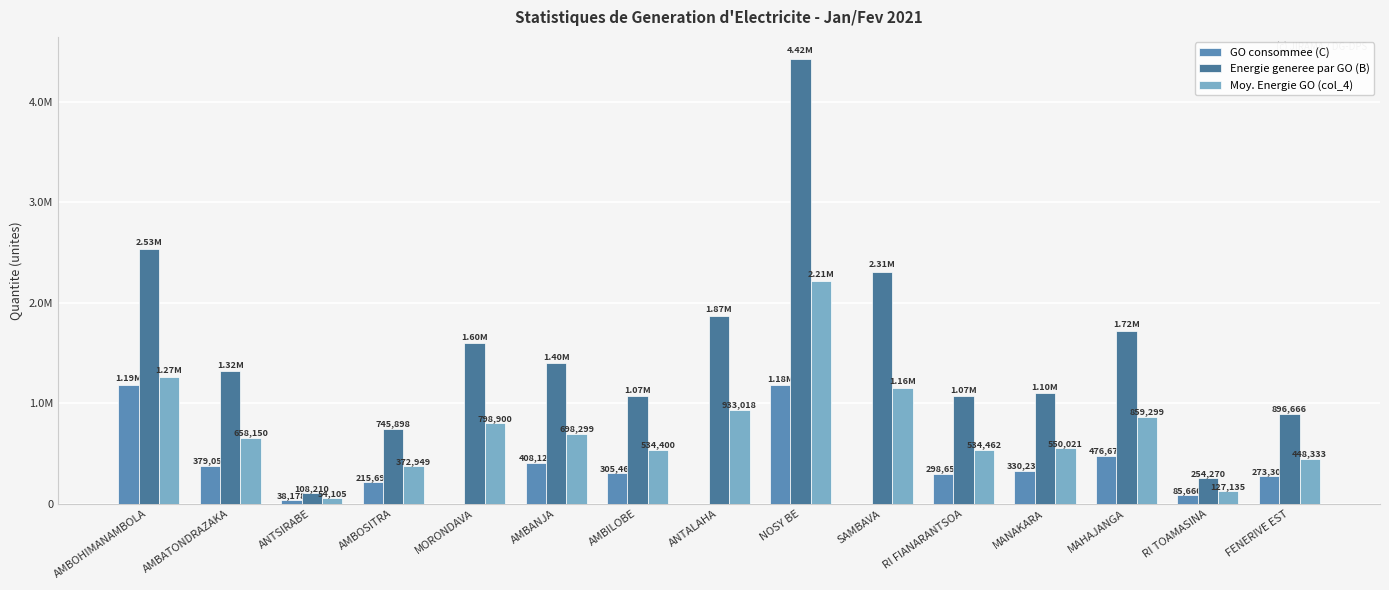

List the series in order of their peak value, highest first.

Energie generee par GO (B), Moy. Energie GO (col_4), GO consommee (C)